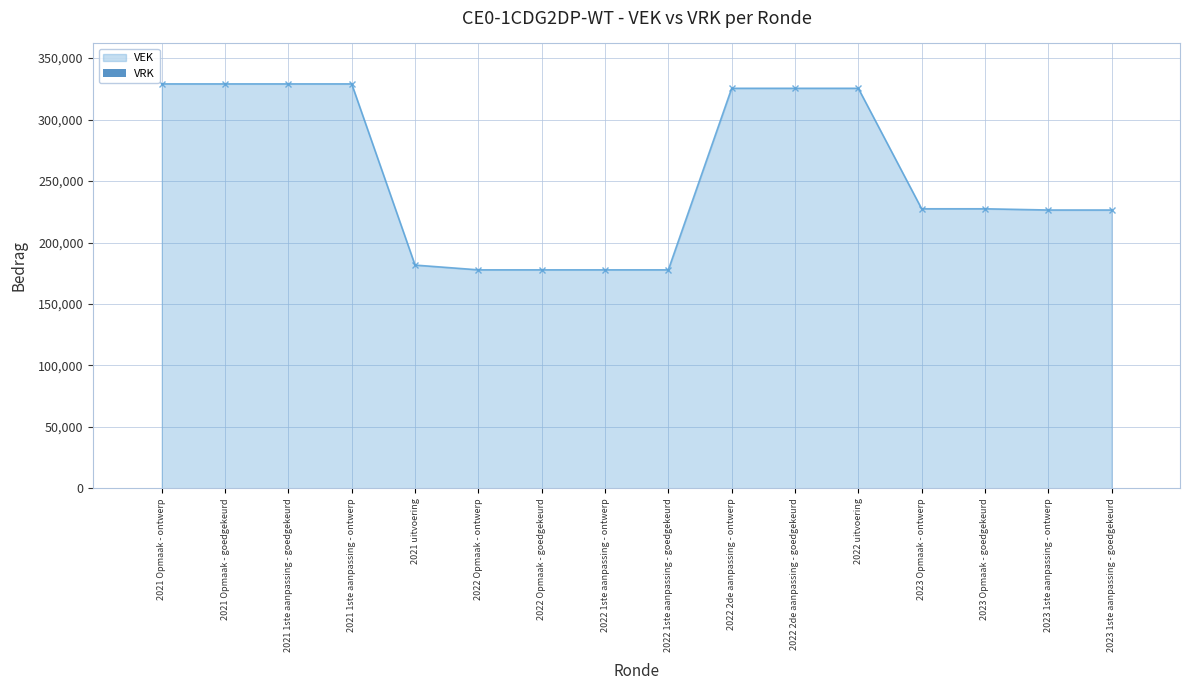

What is the average value?

255789